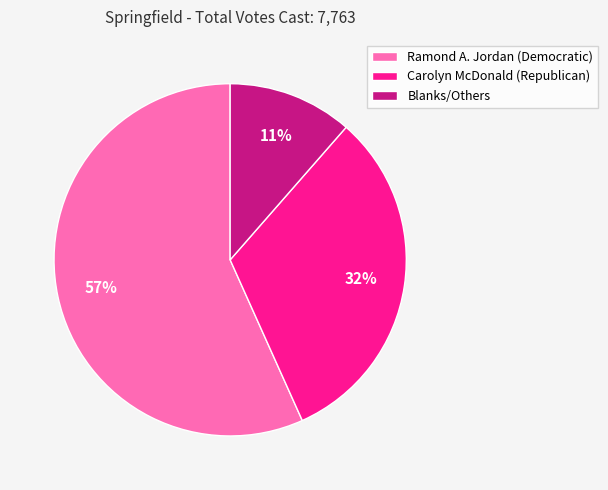

Does Carolyn McDonald (Republican) account for over 50% of the chart?

No